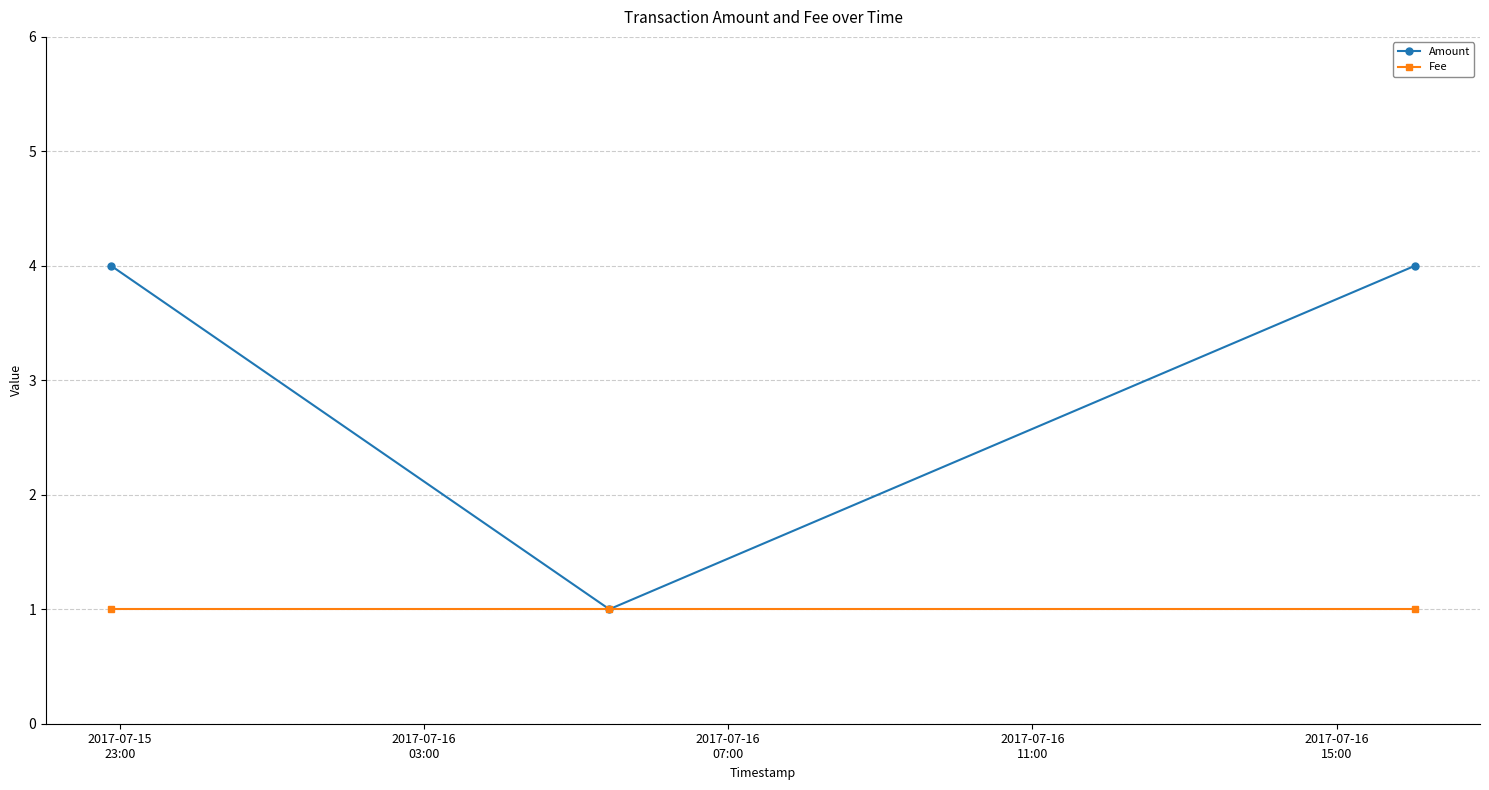

What is the minimum value shown in the chart?

1